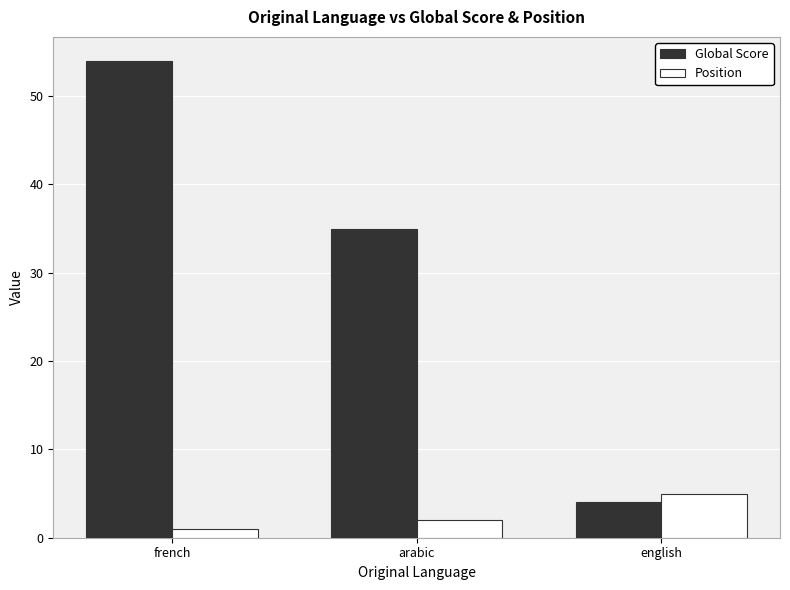

Which series has the largest range (max minus min)?

Global Score